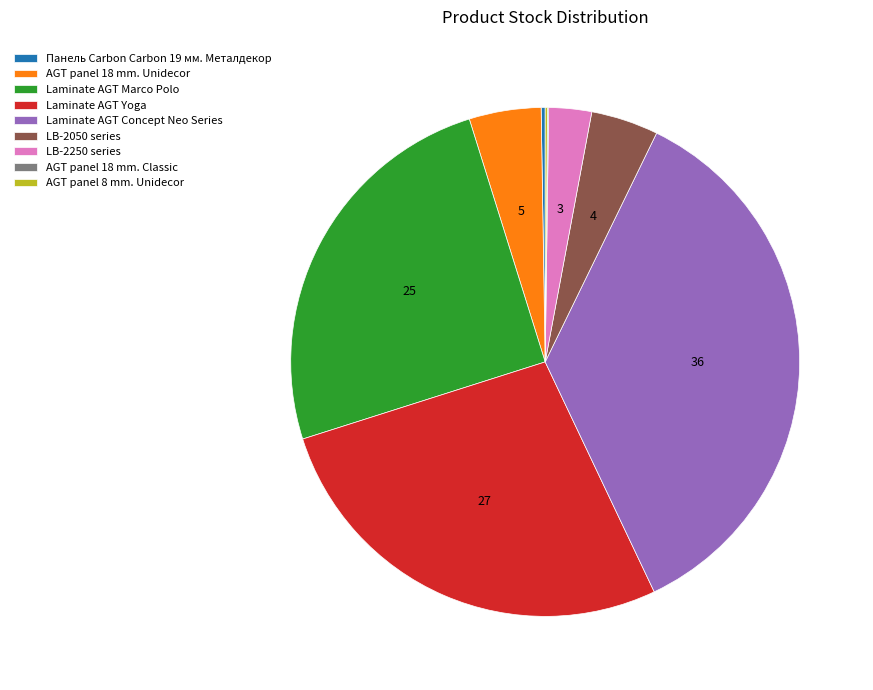

The LB-2050 series slice represents 4% of the pie. True or false?

True